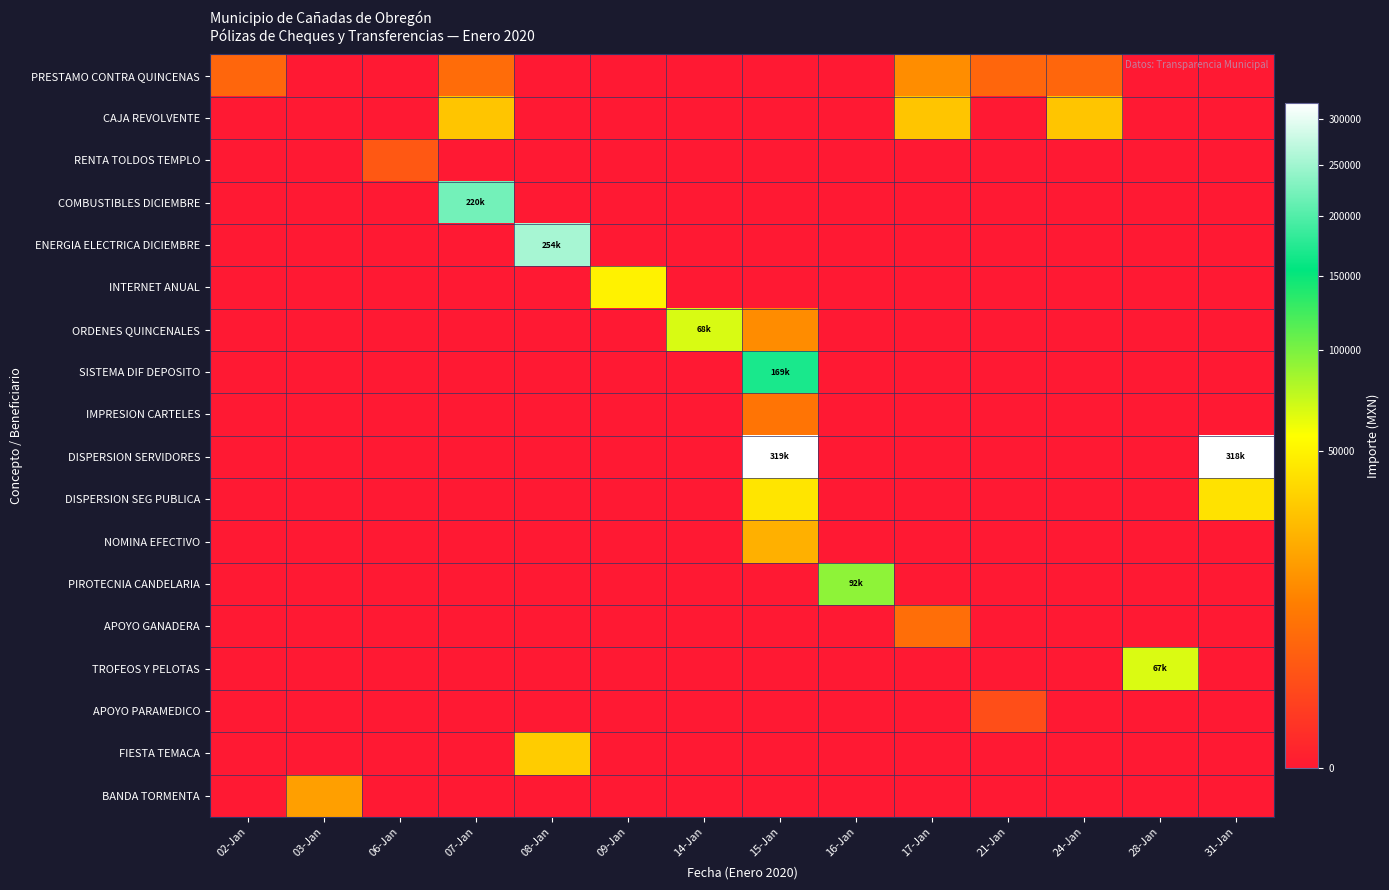

Reading left to right, what are all the values shown in this chart?

PRESTAMO CONTRA QUINCENAS: 02-Jan=5000.0	03-Jan=0.0	06-Jan=0.0	07-Jan=6000.0	08-Jan=0.0	09-Jan=0.0	14-Jan=0.0	15-Jan=0.0	16-Jan=0.0	17-Jan=13000.0	21-Jan=5000.0	24-Jan=5000.0	28-Jan=0.0	31-Jan=0.0
CAJA REVOLVENTE: 02-Jan=0.0	03-Jan=0.0	06-Jan=0.0	07-Jan=29654.4	08-Jan=0.0	09-Jan=0.0	14-Jan=0.0	15-Jan=0.0	16-Jan=0.0	17-Jan=29930.8	21-Jan=0.0	24-Jan=29965.5	28-Jan=0.0	31-Jan=0.0
RENTA TOLDOS TEMPLO: 02-Jan=0.0	03-Jan=0.0	06-Jan=3041.5	07-Jan=0.0	08-Jan=0.0	09-Jan=0.0	14-Jan=0.0	15-Jan=0.0	16-Jan=0.0	17-Jan=0.0	21-Jan=0.0	24-Jan=0.0	28-Jan=0.0	31-Jan=0.0
COMBUSTIBLES DICIEMBRE: 02-Jan=0.0	03-Jan=0.0	06-Jan=0.0	07-Jan=220153.7	08-Jan=0.0	09-Jan=0.0	14-Jan=0.0	15-Jan=0.0	16-Jan=0.0	17-Jan=0.0	21-Jan=0.0	24-Jan=0.0	28-Jan=0.0	31-Jan=0.0
ENERGIA ELECTRICA DICIEMBRE: 02-Jan=0.0	03-Jan=0.0	06-Jan=0.0	07-Jan=0.0	08-Jan=253651.0	09-Jan=0.0	14-Jan=0.0	15-Jan=0.0	16-Jan=0.0	17-Jan=0.0	21-Jan=0.0	24-Jan=0.0	28-Jan=0.0	31-Jan=0.0
INTERNET ANUAL: 02-Jan=0.0	03-Jan=0.0	06-Jan=0.0	07-Jan=0.0	08-Jan=0.0	09-Jan=49860.0	14-Jan=0.0	15-Jan=0.0	16-Jan=0.0	17-Jan=0.0	21-Jan=0.0	24-Jan=0.0	28-Jan=0.0	31-Jan=0.0
ORDENES QUINCENALES: 02-Jan=0.0	03-Jan=0.0	06-Jan=0.0	07-Jan=0.0	08-Jan=0.0	09-Jan=0.0	14-Jan=67874.8	15-Jan=12711.0	16-Jan=0.0	17-Jan=0.0	21-Jan=0.0	24-Jan=0.0	28-Jan=0.0	31-Jan=0.0
SISTEMA DIF DEPOSITO: 02-Jan=0.0	03-Jan=0.0	06-Jan=0.0	07-Jan=0.0	08-Jan=0.0	09-Jan=0.0	14-Jan=0.0	15-Jan=168511.0	16-Jan=0.0	17-Jan=0.0	21-Jan=0.0	24-Jan=0.0	28-Jan=0.0	31-Jan=0.0
IMPRESION CARTELES: 02-Jan=0.0	03-Jan=0.0	06-Jan=0.0	07-Jan=0.0	08-Jan=0.0	09-Jan=0.0	14-Jan=0.0	15-Jan=7540.0	16-Jan=0.0	17-Jan=0.0	21-Jan=0.0	24-Jan=0.0	28-Jan=0.0	31-Jan=0.0
DISPERSION SERVIDORES: 02-Jan=0.0	03-Jan=0.0	06-Jan=0.0	07-Jan=0.0	08-Jan=0.0	09-Jan=0.0	14-Jan=0.0	15-Jan=318694.8	16-Jan=0.0	17-Jan=0.0	21-Jan=0.0	24-Jan=0.0	28-Jan=0.0	31-Jan=318025.8
DISPERSION SEG PUBLICA: 02-Jan=0.0	03-Jan=0.0	06-Jan=0.0	07-Jan=0.0	08-Jan=0.0	09-Jan=0.0	14-Jan=0.0	15-Jan=43517.2	16-Jan=0.0	17-Jan=0.0	21-Jan=0.0	24-Jan=0.0	28-Jan=0.0	31-Jan=42166.8
NOMINA EFECTIVO: 02-Jan=0.0	03-Jan=0.0	06-Jan=0.0	07-Jan=0.0	08-Jan=0.0	09-Jan=0.0	14-Jan=0.0	15-Jan=22628.4	16-Jan=0.0	17-Jan=0.0	21-Jan=0.0	24-Jan=0.0	28-Jan=0.0	31-Jan=0.0
PIROTECNIA CANDELARIA: 02-Jan=0.0	03-Jan=0.0	06-Jan=0.0	07-Jan=0.0	08-Jan=0.0	09-Jan=0.0	14-Jan=0.0	15-Jan=0.0	16-Jan=92476.0	17-Jan=0.0	21-Jan=0.0	24-Jan=0.0	28-Jan=0.0	31-Jan=0.0
APOYO GANADERA: 02-Jan=0.0	03-Jan=0.0	06-Jan=0.0	07-Jan=0.0	08-Jan=0.0	09-Jan=0.0	14-Jan=0.0	15-Jan=0.0	16-Jan=0.0	17-Jan=6500.0	21-Jan=0.0	24-Jan=0.0	28-Jan=0.0	31-Jan=0.0
TROFEOS Y PELOTAS: 02-Jan=0.0	03-Jan=0.0	06-Jan=0.0	07-Jan=0.0	08-Jan=0.0	09-Jan=0.0	14-Jan=0.0	15-Jan=0.0	16-Jan=0.0	17-Jan=0.0	21-Jan=0.0	24-Jan=0.0	28-Jan=66894.1	31-Jan=0.0
APOYO PARAMEDICO: 02-Jan=0.0	03-Jan=0.0	06-Jan=0.0	07-Jan=0.0	08-Jan=0.0	09-Jan=0.0	14-Jan=0.0	15-Jan=0.0	16-Jan=0.0	17-Jan=0.0	21-Jan=2000.0	24-Jan=0.0	28-Jan=0.0	31-Jan=0.0
FIESTA TEMACA: 02-Jan=0.0	03-Jan=0.0	06-Jan=0.0	07-Jan=0.0	08-Jan=32500.0	09-Jan=0.0	14-Jan=0.0	15-Jan=0.0	16-Jan=0.0	17-Jan=0.0	21-Jan=0.0	24-Jan=0.0	28-Jan=0.0	31-Jan=0.0
BANDA TORMENTA: 02-Jan=0.0	03-Jan=17500.0	06-Jan=0.0	07-Jan=0.0	08-Jan=0.0	09-Jan=0.0	14-Jan=0.0	15-Jan=0.0	16-Jan=0.0	17-Jan=0.0	21-Jan=0.0	24-Jan=0.0	28-Jan=0.0	31-Jan=0.0